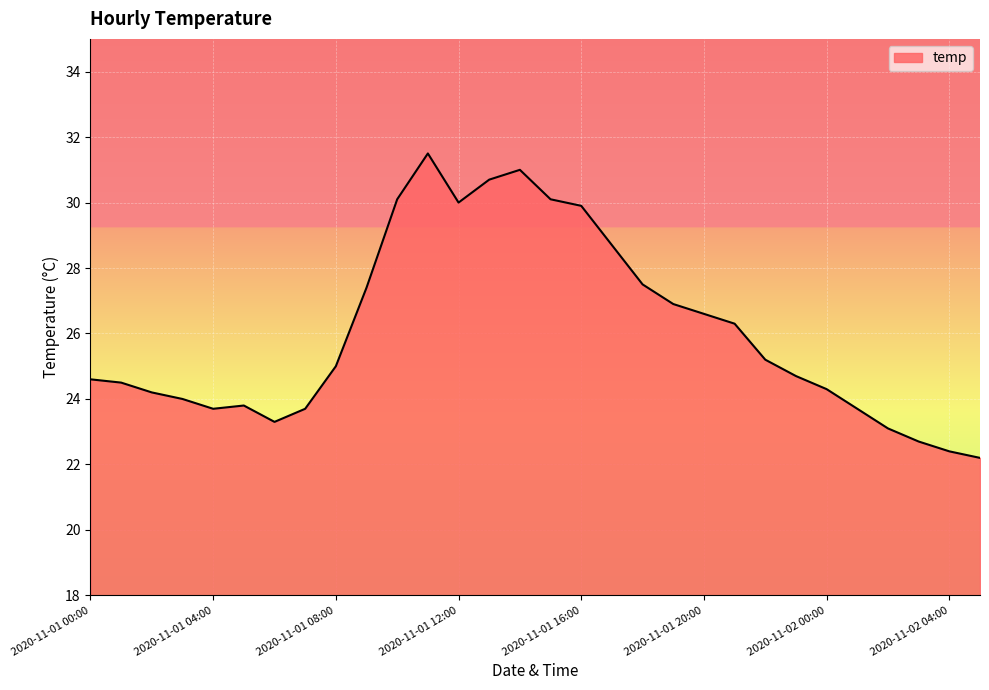

What is the difference between the maximum and minimum values?

9.3